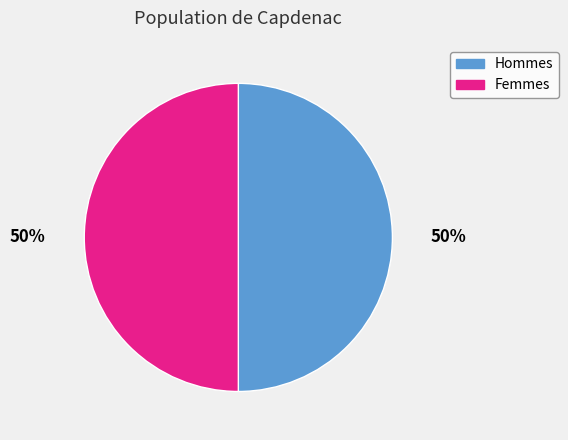

To the nearest percent, what is the average slice percentage?

50%